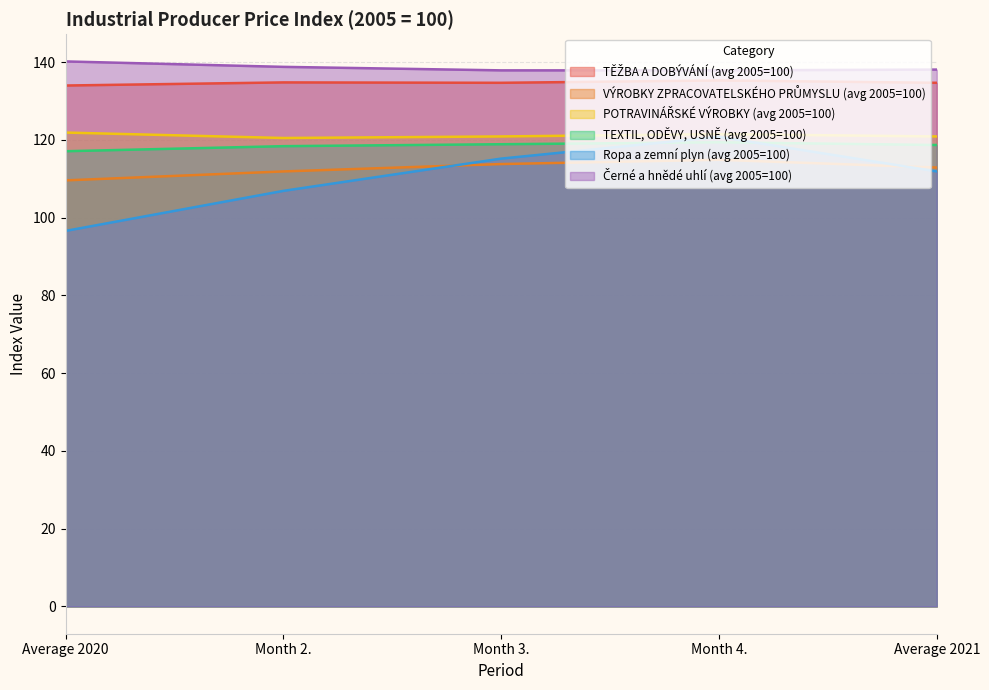

How many series are shown in this chart?

6